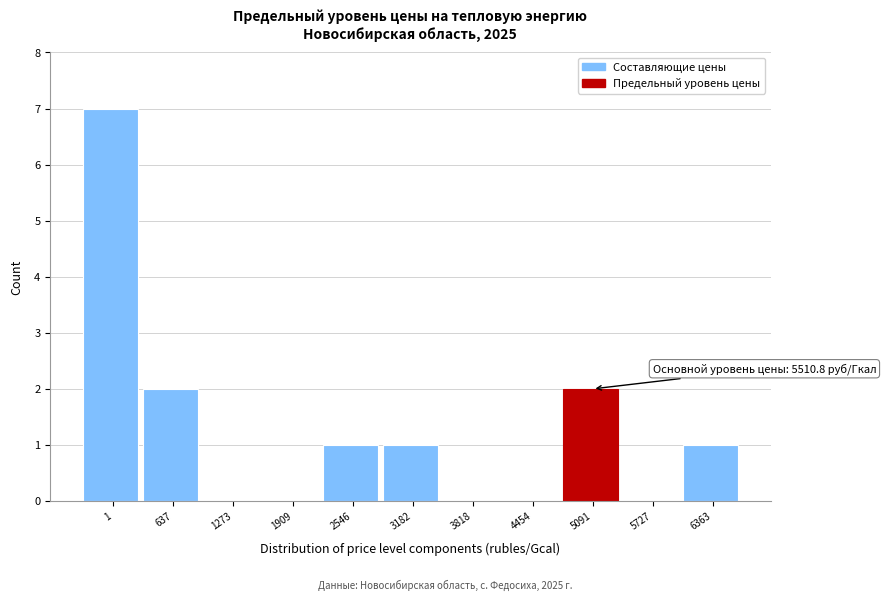

Reading left to right, transcribe all the data shown in this chart.

1=7	637=2	1273=0	1909=0	2546=1	3182=1	3818=0	4454=0	5091=2	5727=0	6363=1